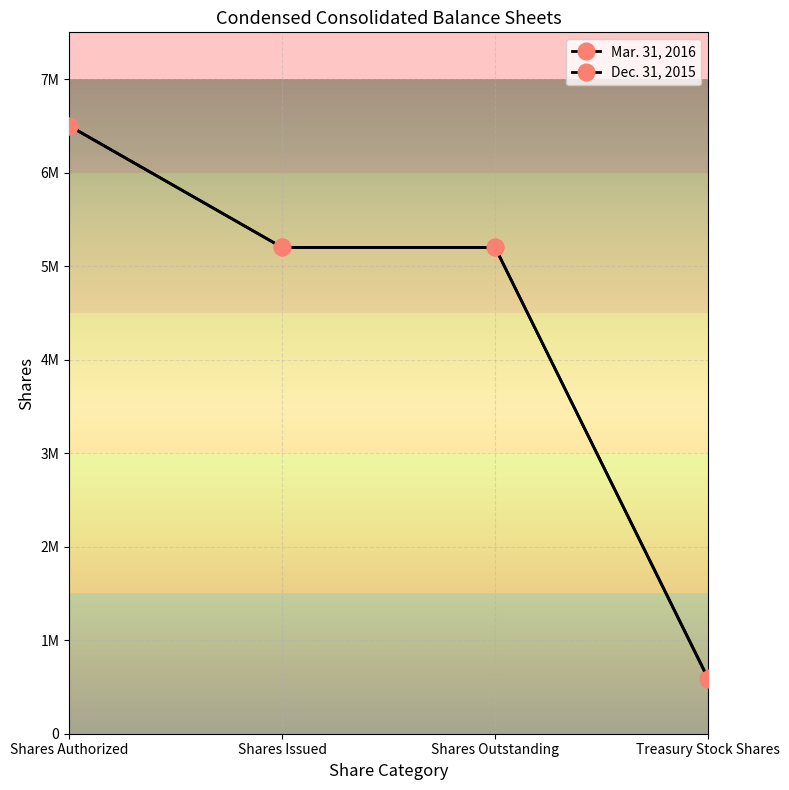

True or false: Mar. 31, 2016 and Dec. 31, 2015 cross at least once.

False